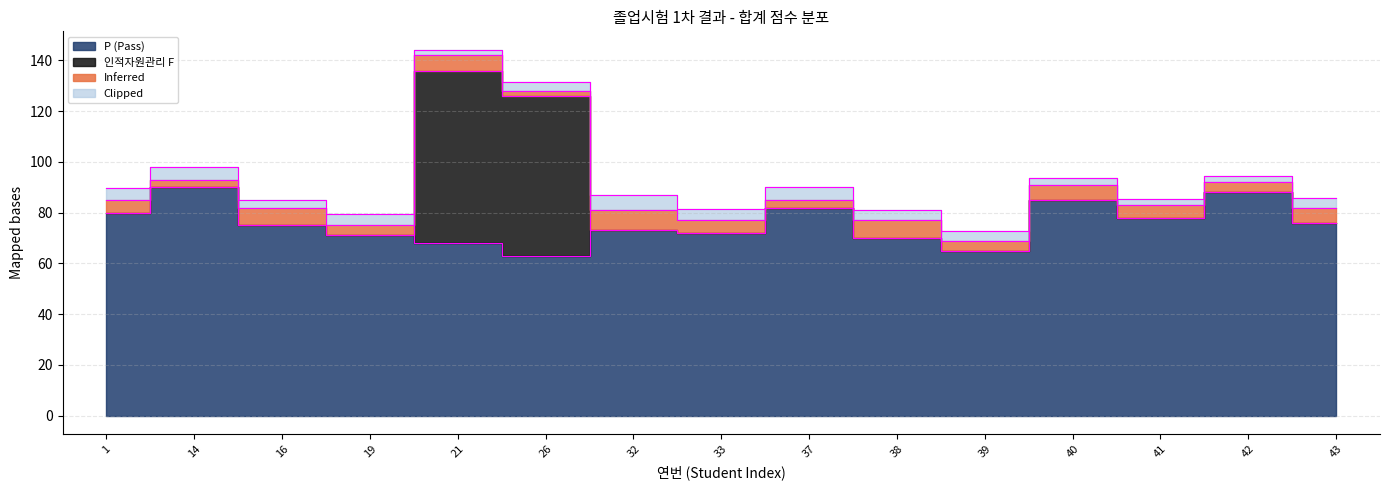

Which series has the largest total across all categories?

P (Pass)